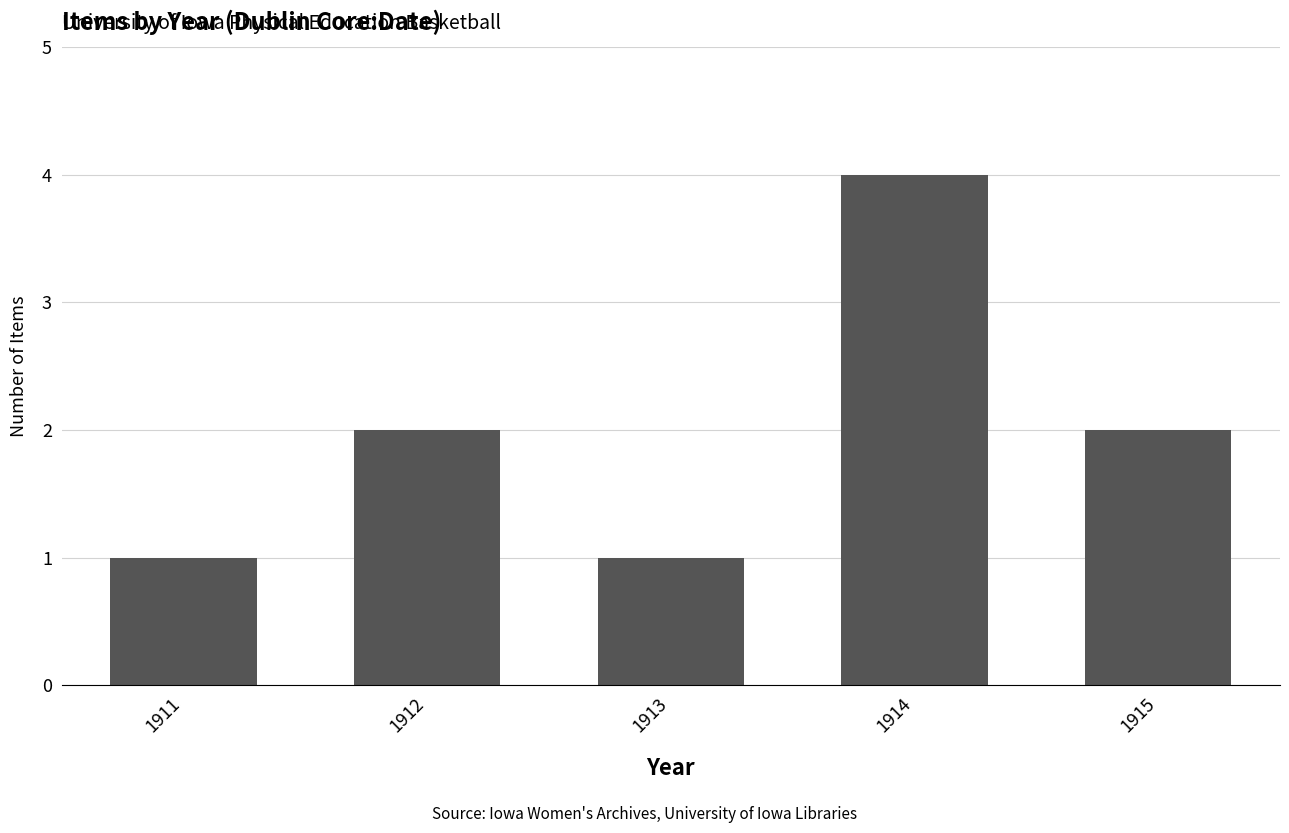

Approximately how many times larger is the value at 1912 compared to 1911?

2.0